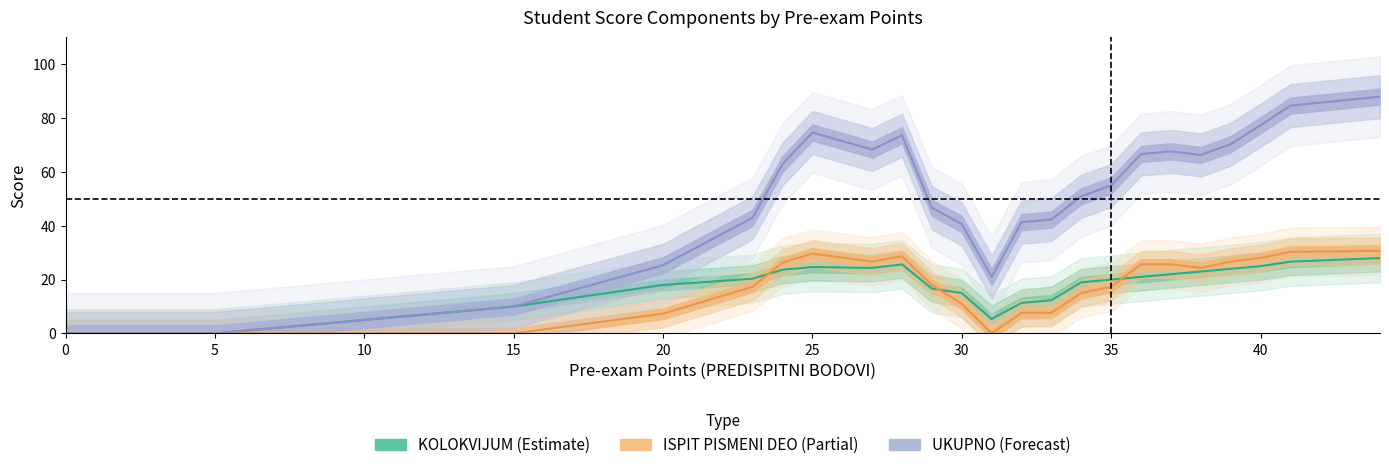

At which label does KOLOKVIJUM first exceed 21?

23